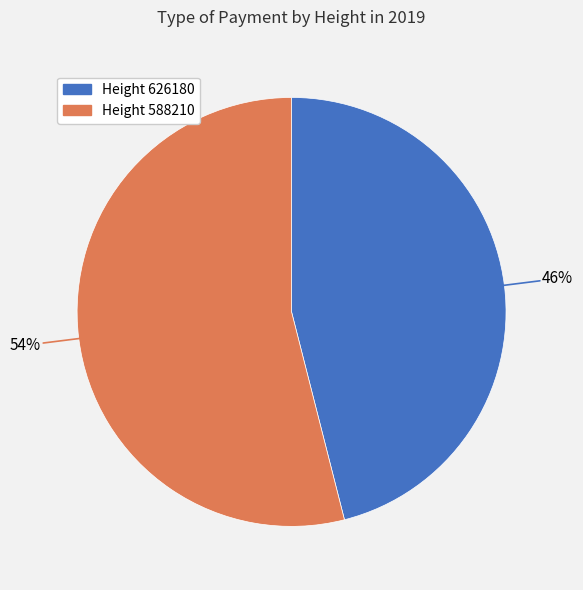

How many slices are in this pie chart?

2